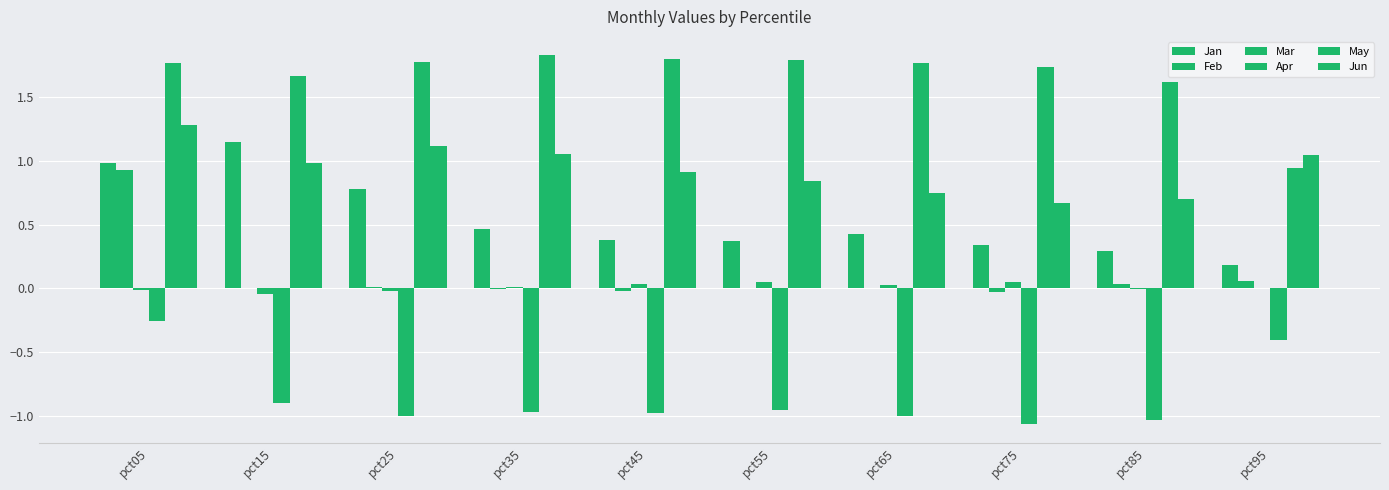

Which series has the largest range (max minus min)?

Jan